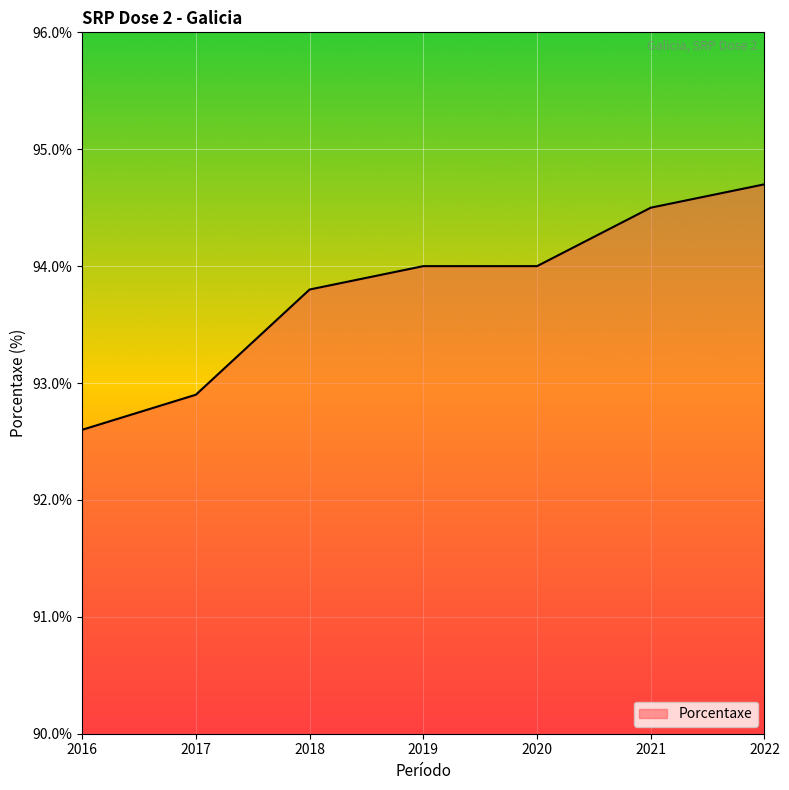

Read the value at 2022.

94.7